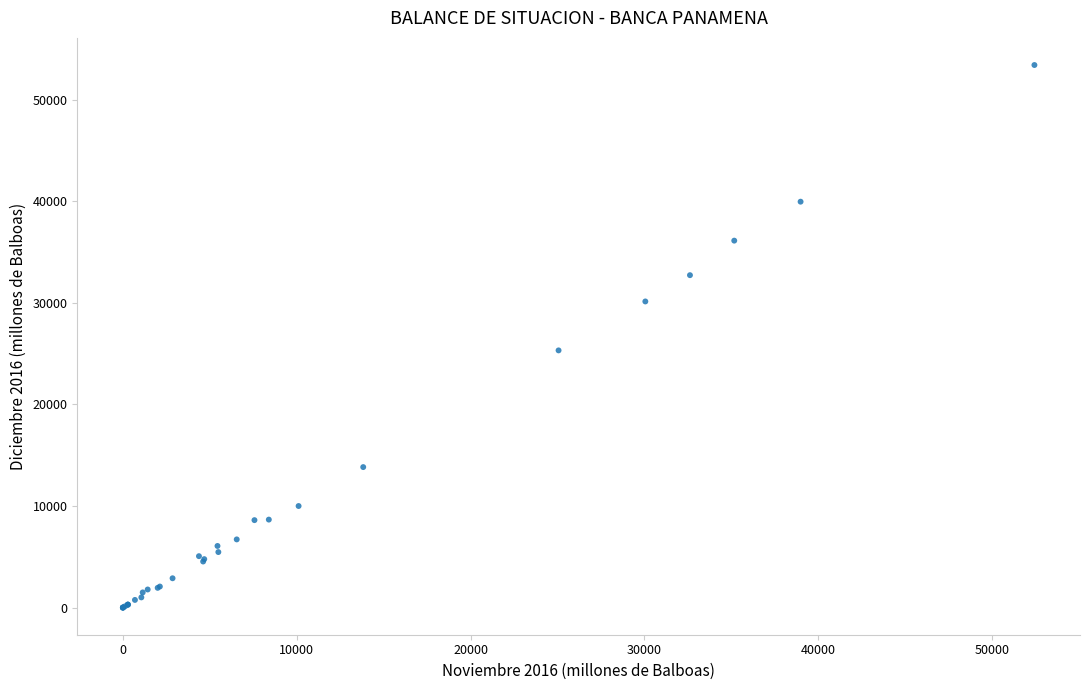

What Y value in the scatter plot is closest to 26702?

25315.7